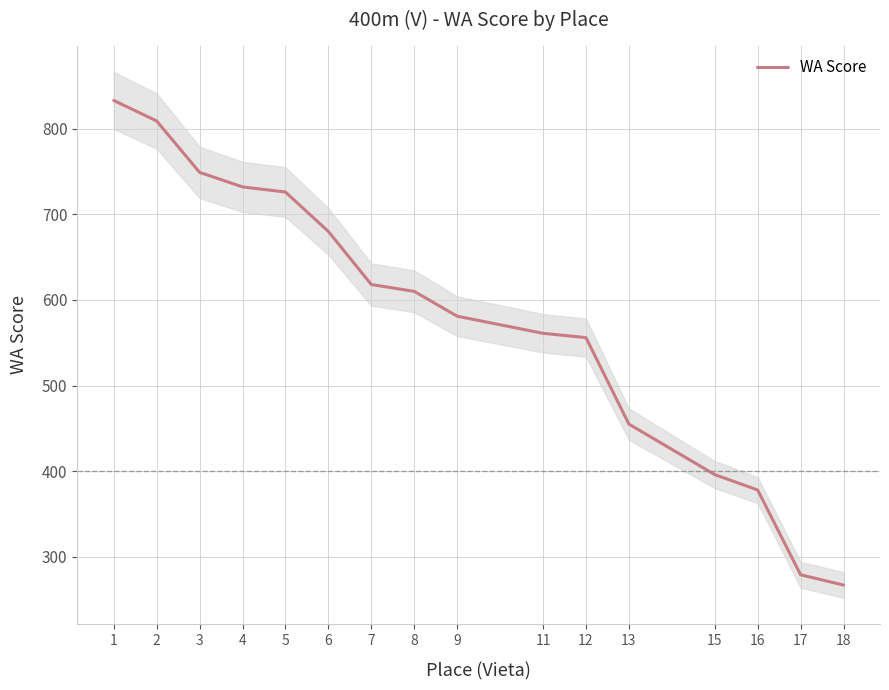

True or false: there are more than 1 points higher than both neighbors.

False